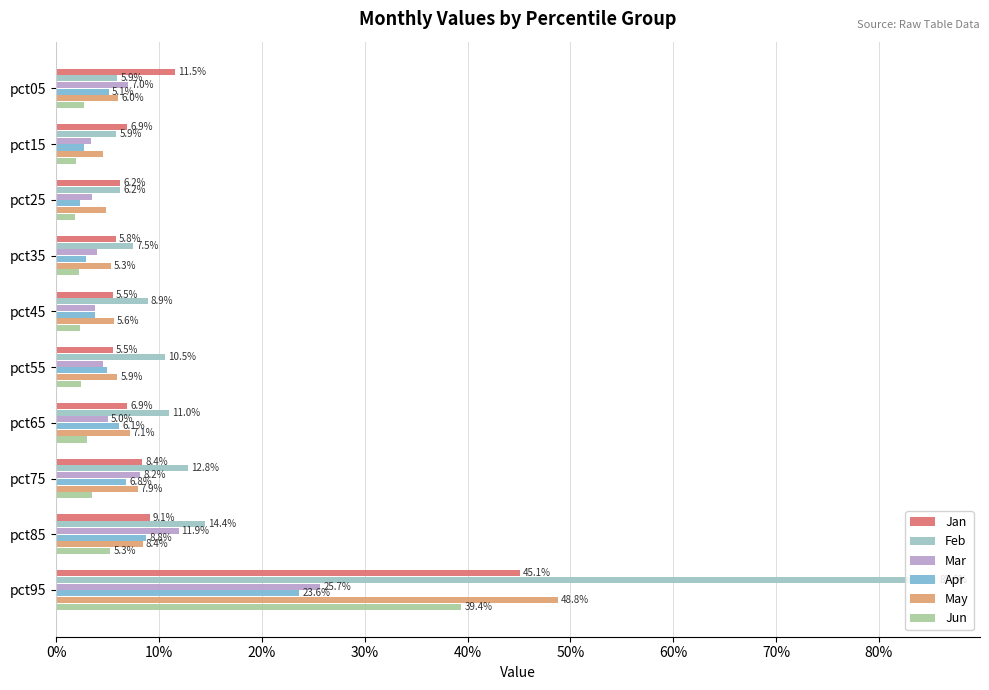

Reading left to right, extract all data points from this chart.

Jan: 0.1	0.1	0.1	0.1	0.1	0.1	0.1	0.1	0.1	0.5
Feb: 0.1	0.1	0.1	0.1	0.1	0.1	0.1	0.1	0.1	0.9
Mar: 0.1	0.0	0.0	0.0	0.0	0.0	0.1	0.1	0.1	0.3
Apr: 0.1	0.0	0.0	0.0	0.0	0.0	0.1	0.1	0.1	0.2
May: 0.1	0.0	0.0	0.1	0.1	0.1	0.1	0.1	0.1	0.5
Jun: 0.0	0.0	0.0	0.0	0.0	0.0	0.0	0.0	0.1	0.4